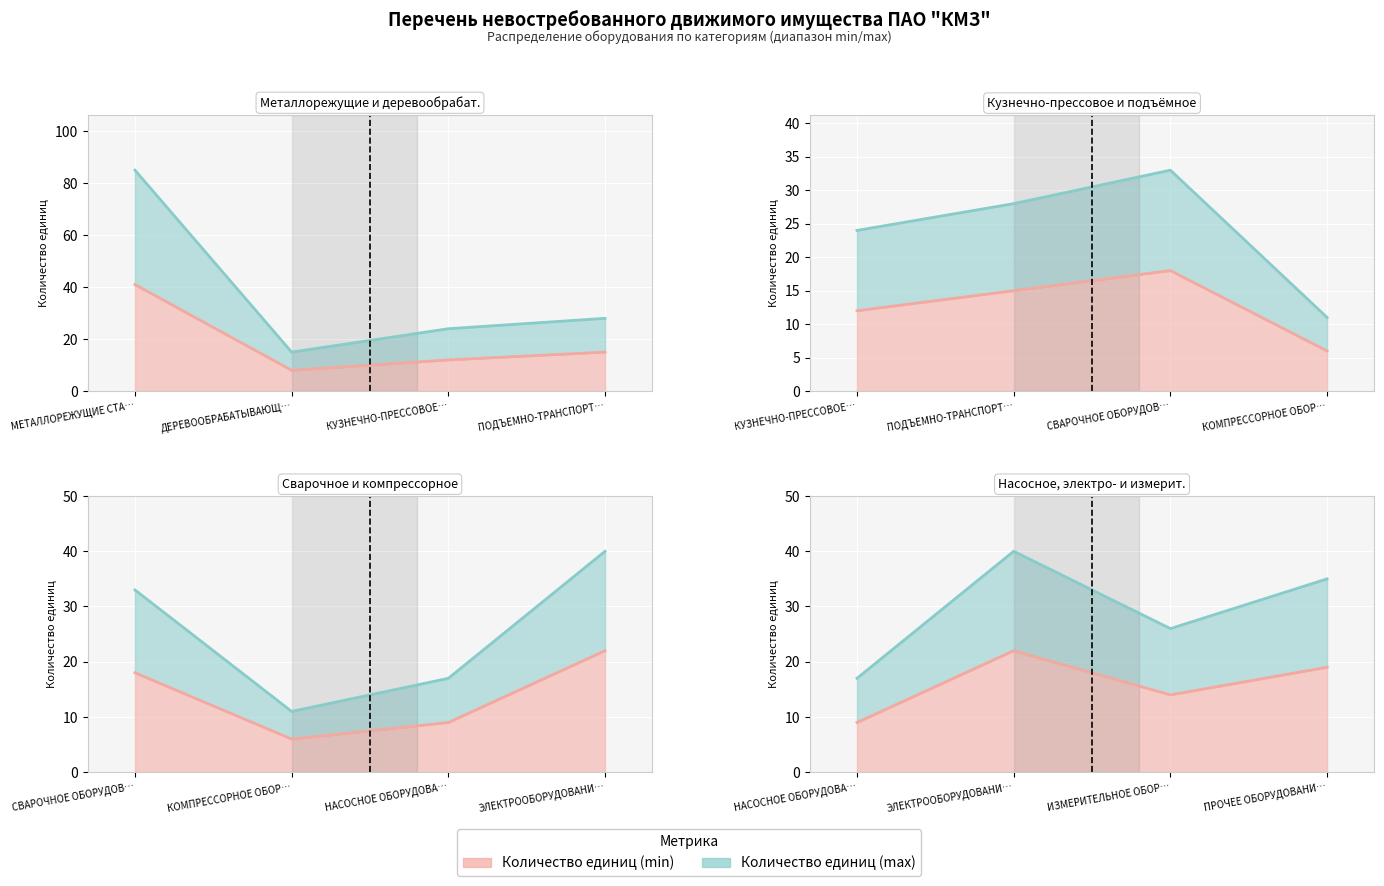

Reading left to right, extract all data points from this chart.

Количество единиц (min): 41	8	12	15	18	6	9	22	14	19
Количество единиц (max): 85	15	24	28	33	11	17	40	26	35